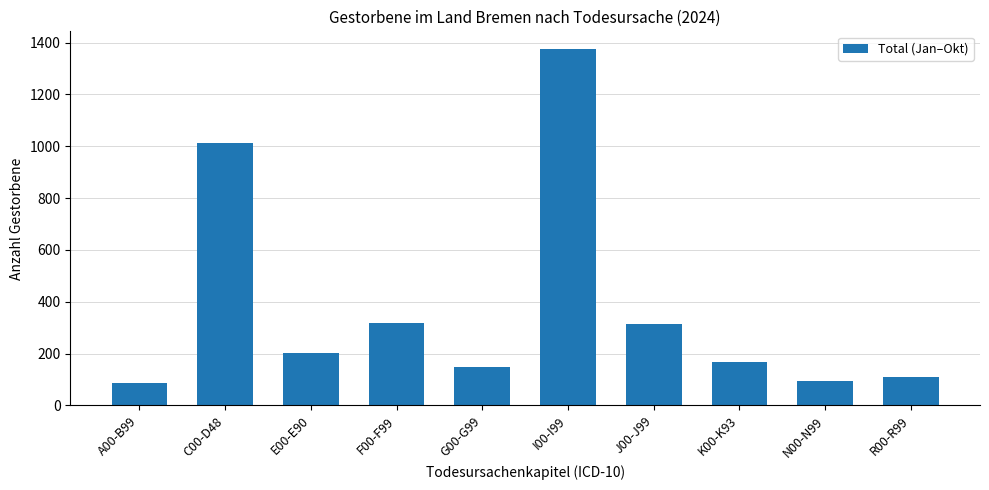

What is the smallest value displayed?

88